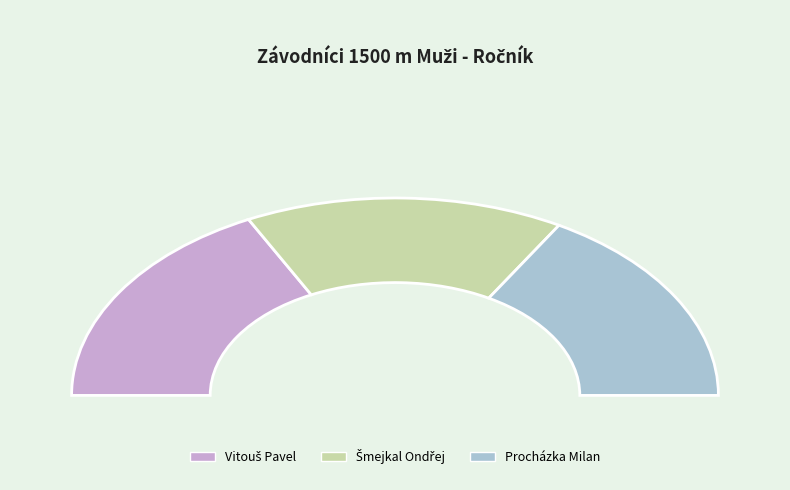

Rank the categories by value from lowest to highest.

Šmejkal Ondřej, Procházka Milan, Vitouš Pavel